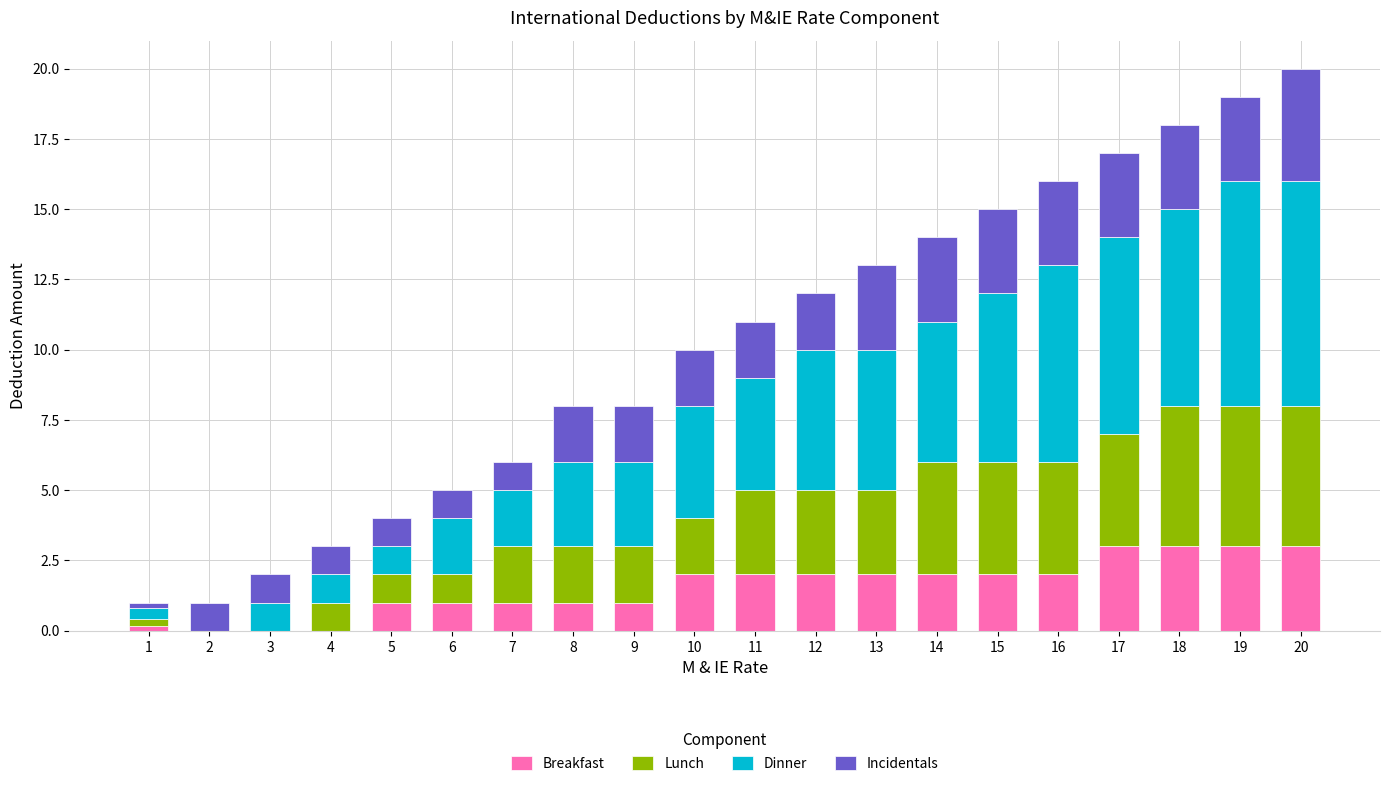

What is the highest value of the Breakfast series?

3.0